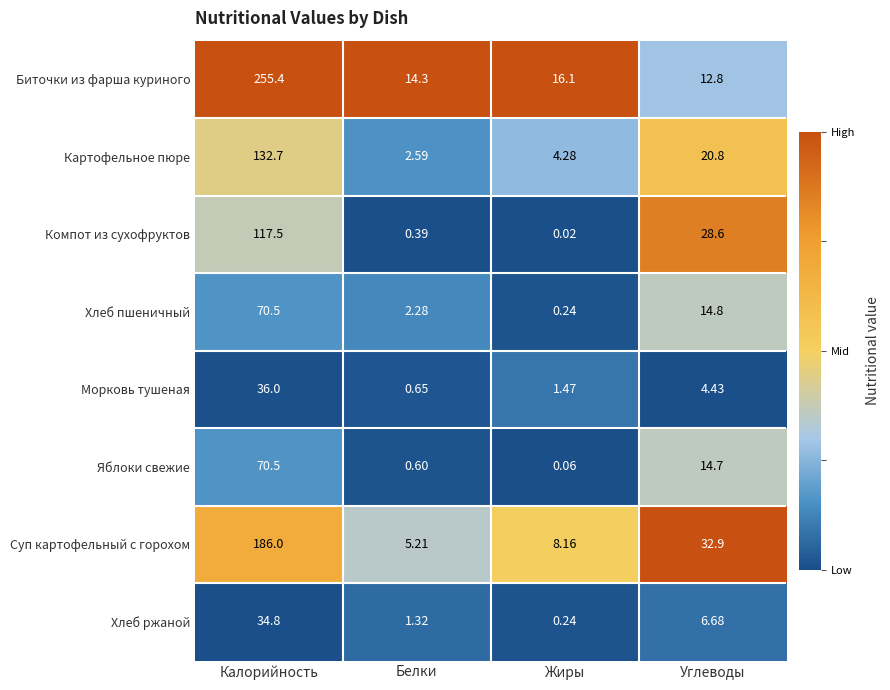

Which label corresponds to the largest value in the chart?

Калорийность